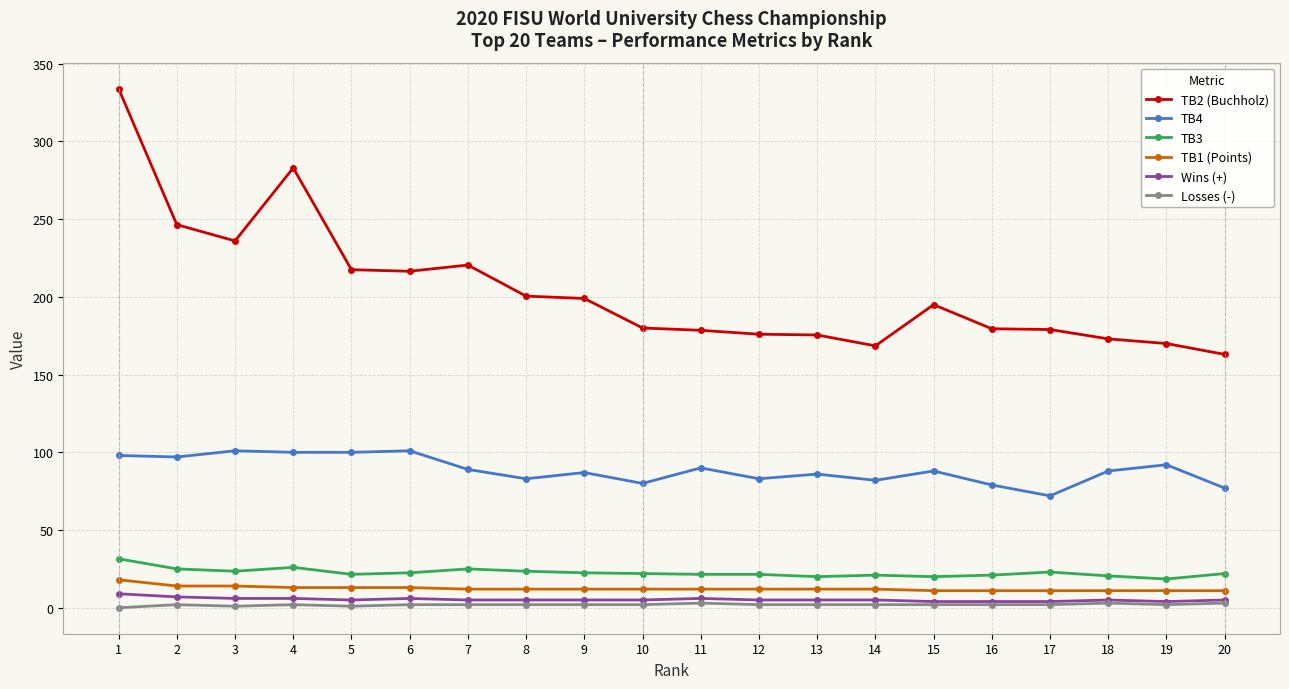

Is the value of TB3 at 8 greater than the value of TB2 (Buchholz) at 15?

No